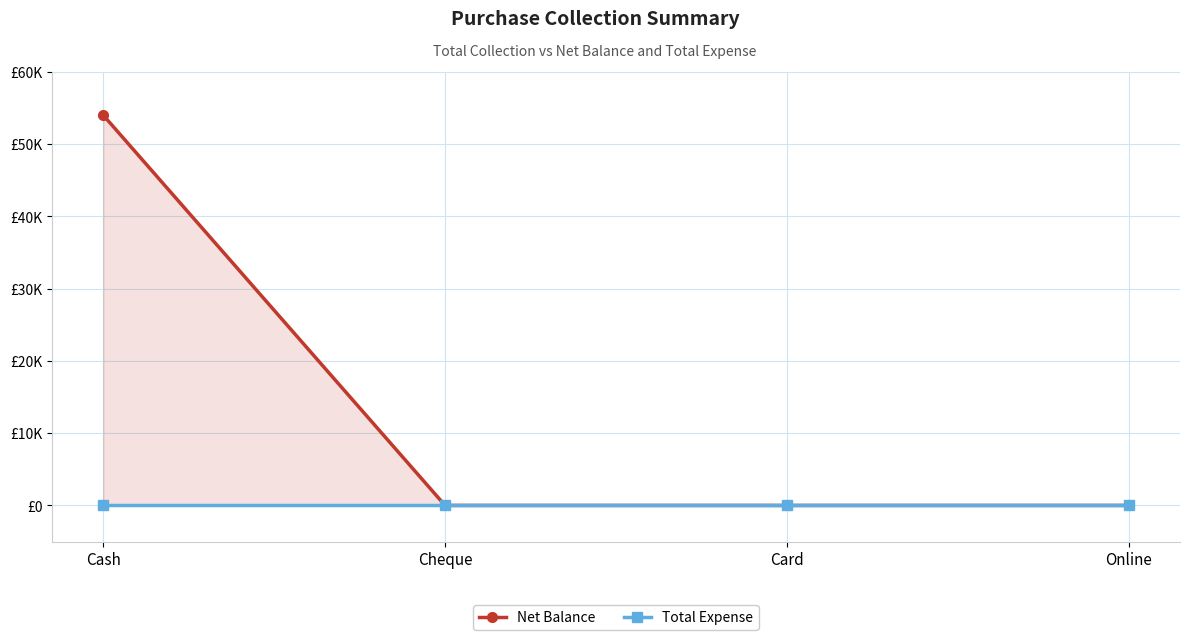

True or false: Net Balance and Total Expense cross at least once.

False